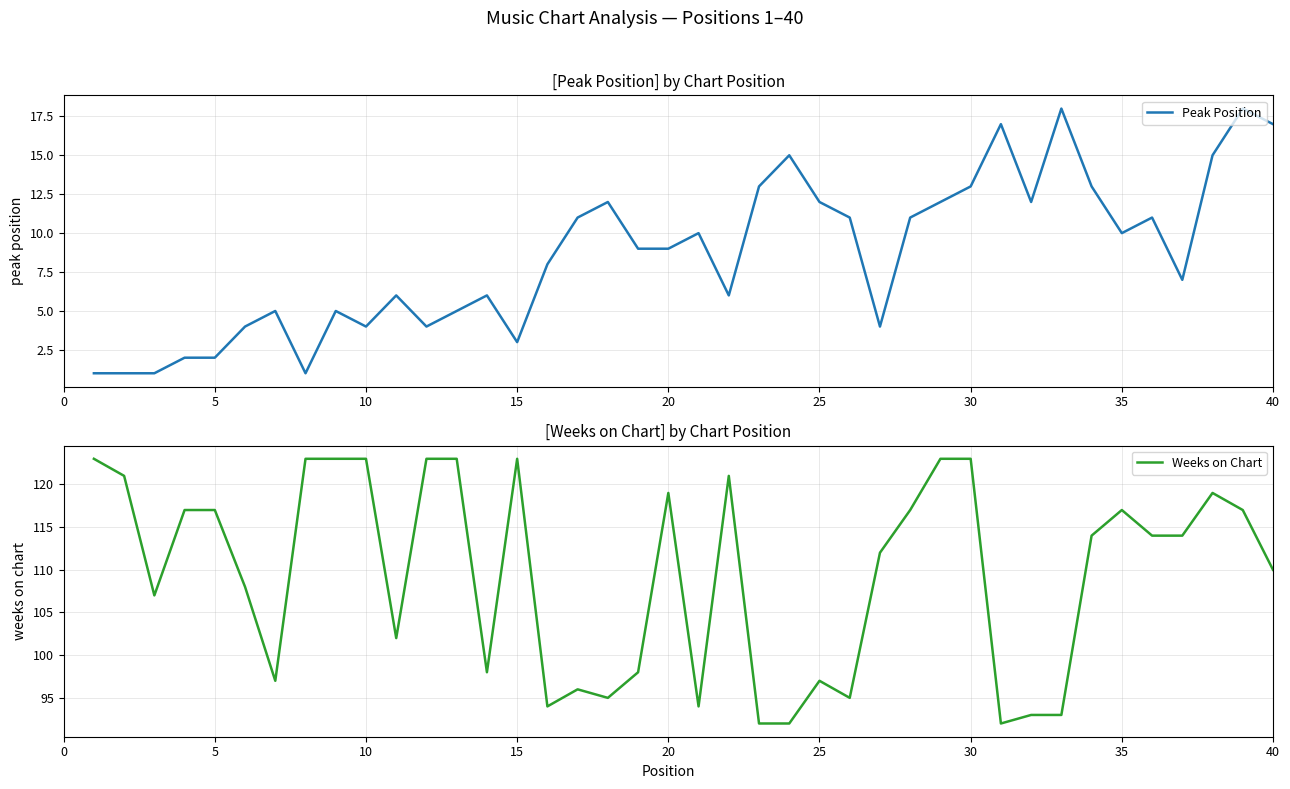

What is the difference between the highest and lowest values at 15?

115